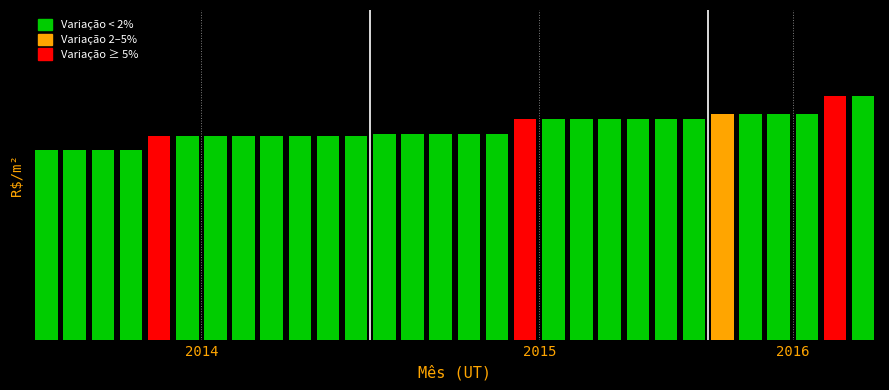

What is the difference between the maximum and second lowest values?

0.2